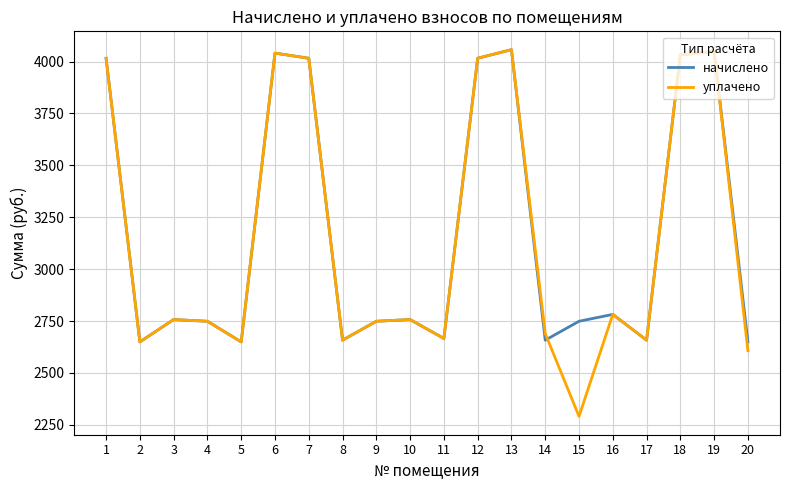

Reading right to left, what are all the values shown in this chart?

начислено: 2649.6	4048.9	4032.4	2657.9	2782.1	2749.0	2657.9	4057.2	4015.8	2666.2	2757.2	2749.0	2657.9	4015.8	4040.6	2649.6	2749.0	2757.2	2649.6	4015.8
уплачено: 2607.2	4048.9	4032.4	2657.9	2782.1	2290.8	2690.0	4057.2	4015.8	2666.2	2757.2	2749.0	2657.9	4015.8	4040.6	2649.6	2749.0	2757.2	2649.6	4015.8